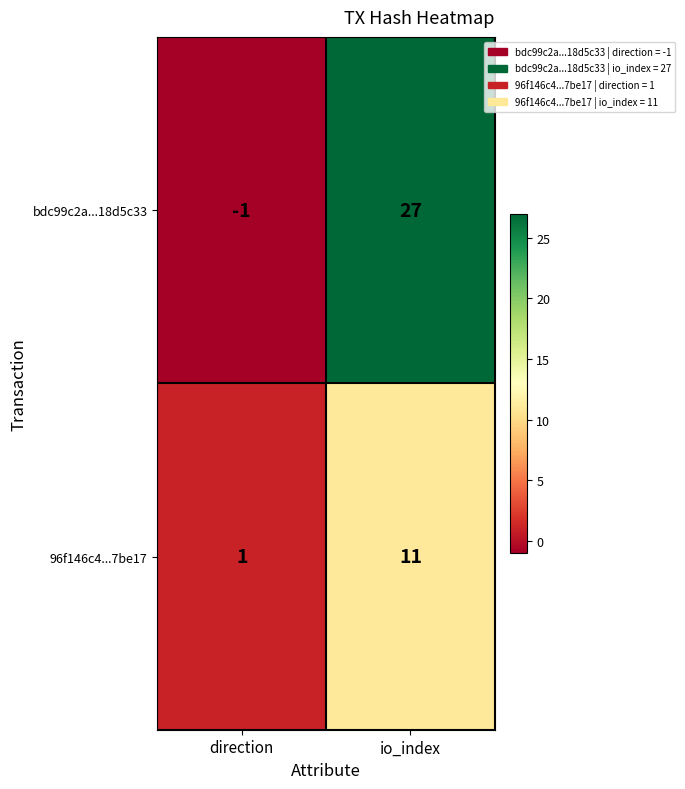

True or false: 96f146c4...7be17 has a value of 11 at io_index.

True